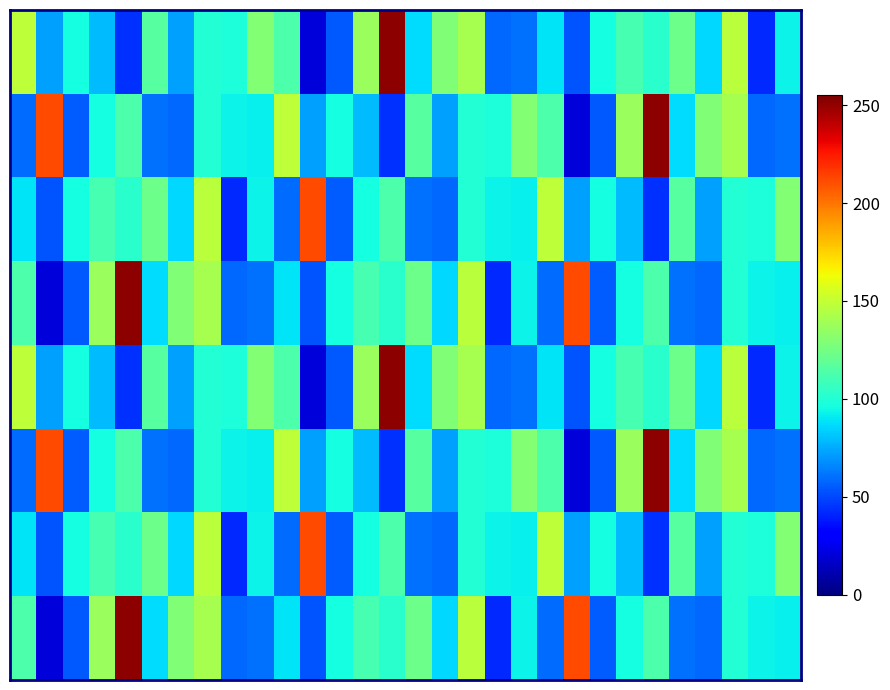

At how many categories does at least one series exceed 157?

6